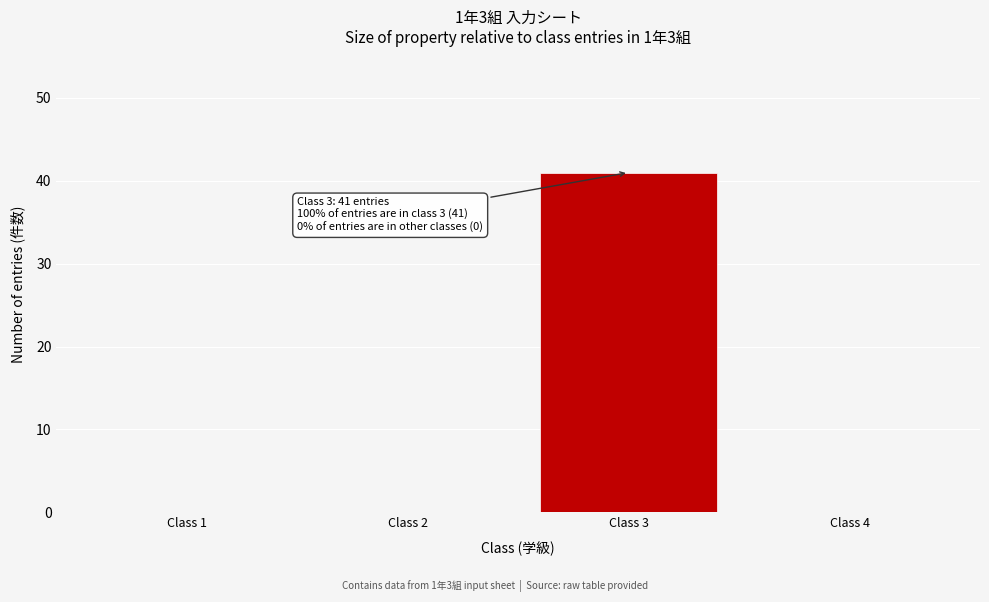

Reading left to right, extract all data points from this chart.

Class 1=0	Class 2=0	Class 3=41	Class 4=0